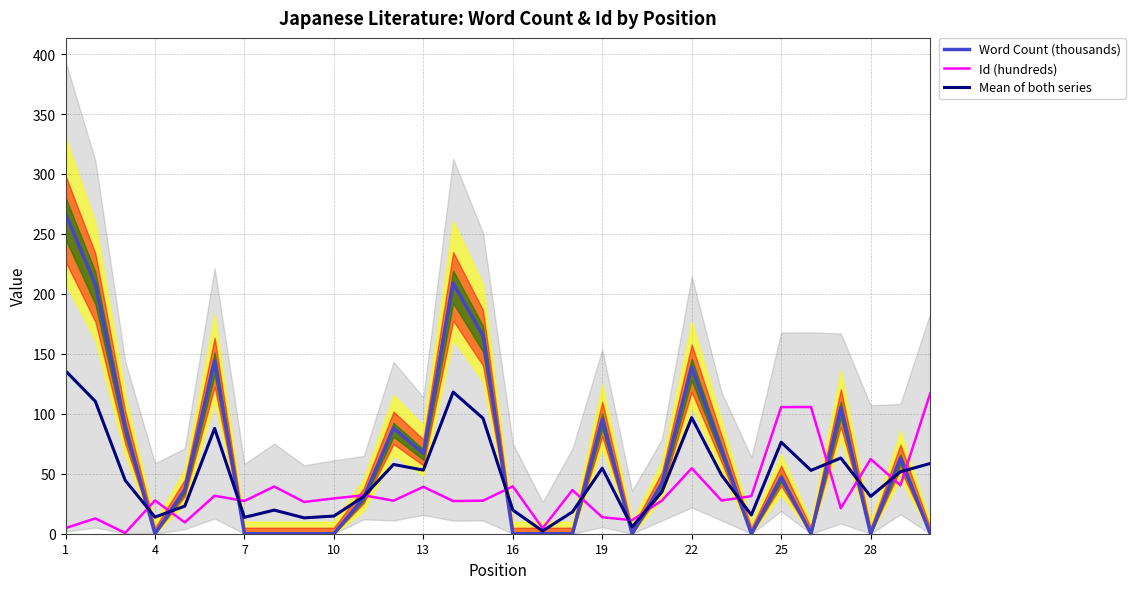

Is it true that Id (hundreds) equals 11.3 at 19?

True